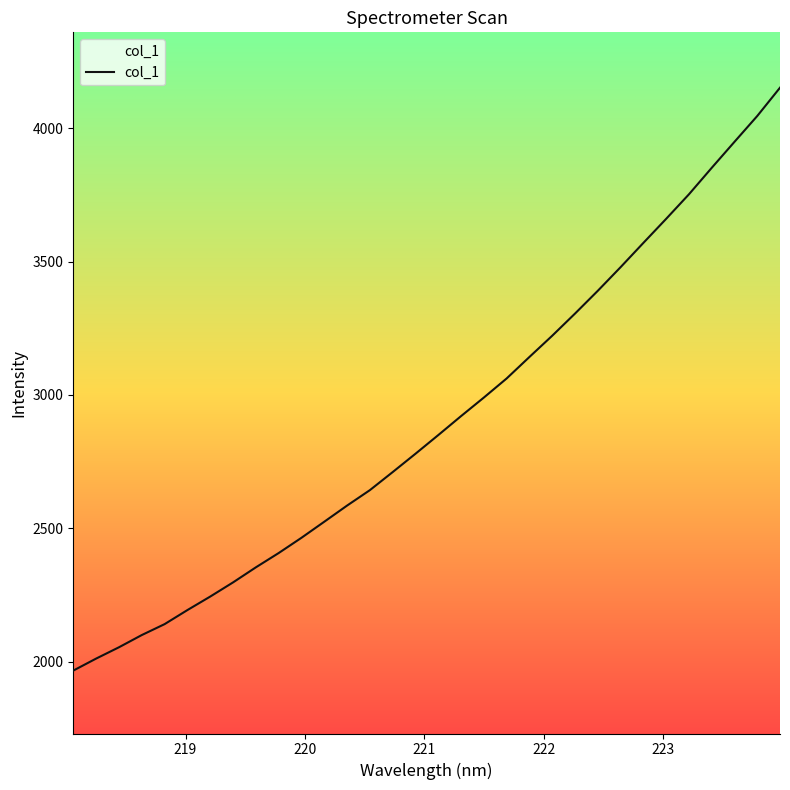

What is the greatest value displayed?

4152.0